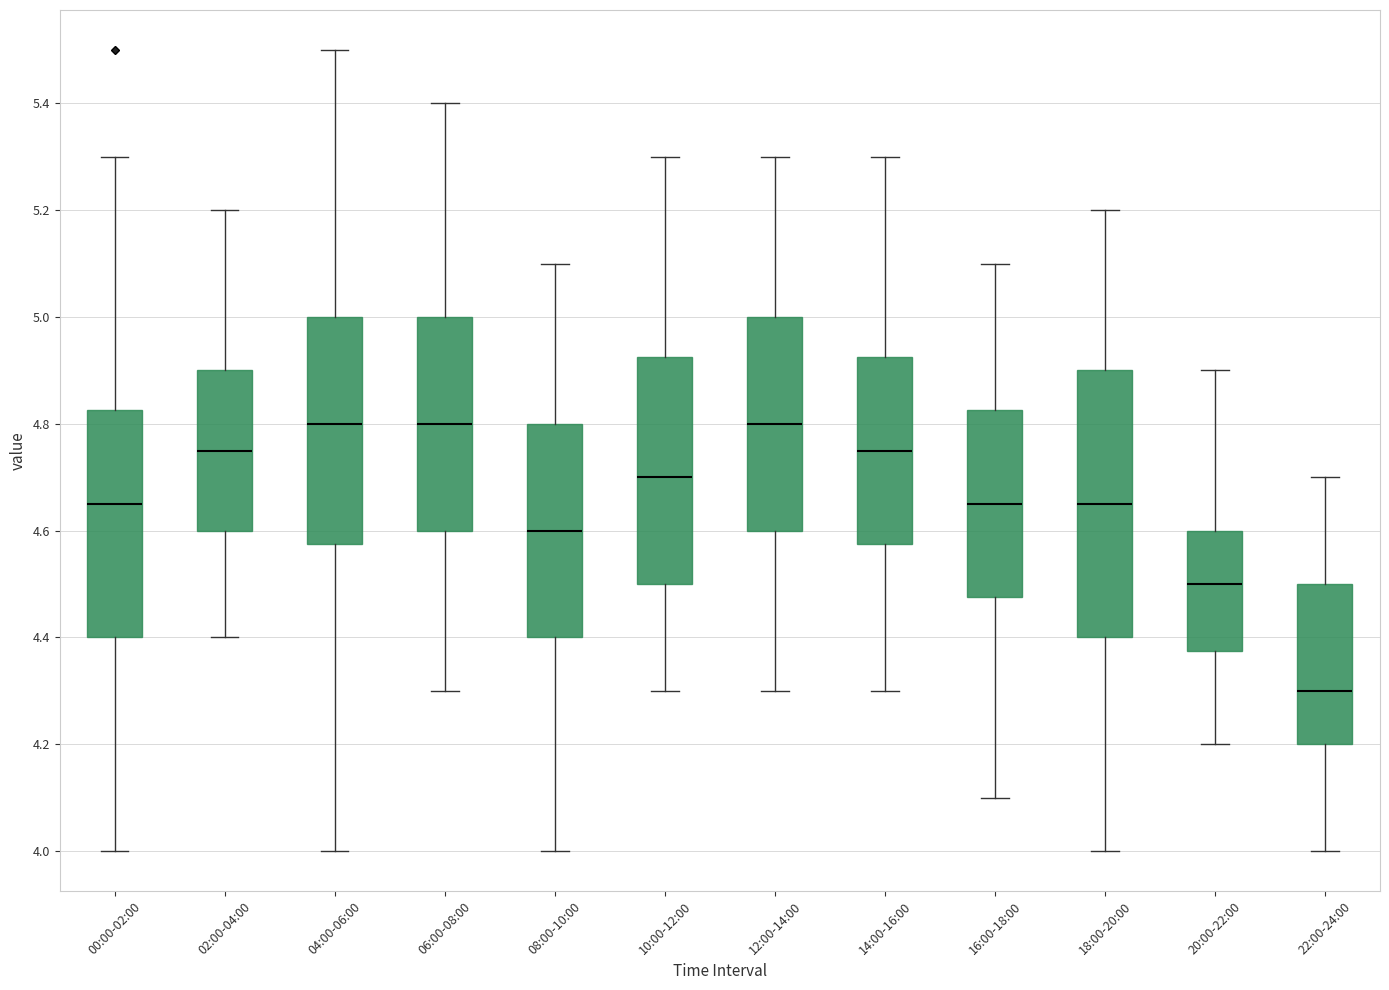

Where is the upper edge of the box for 18:00-20:00 on the y-axis? The values are not printed on the chart, so give them approximately, as read against the axis.

4.90